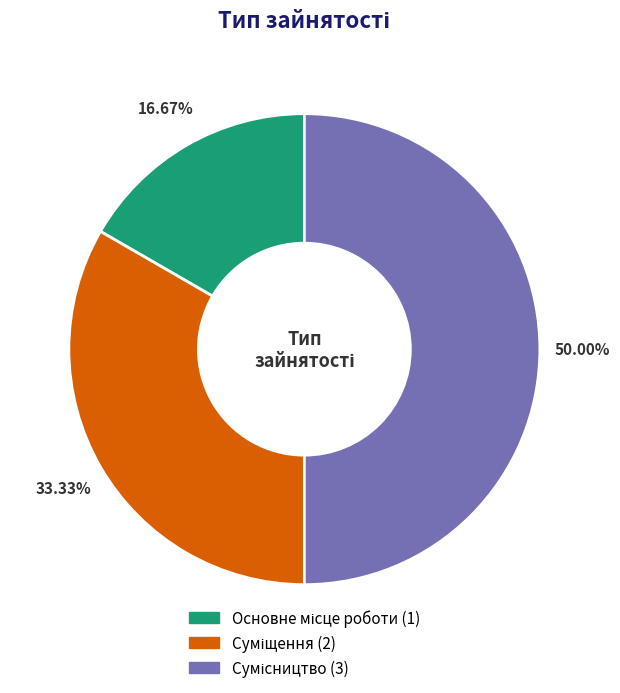

What portion of the pie excludes Суміщення?

66.7%